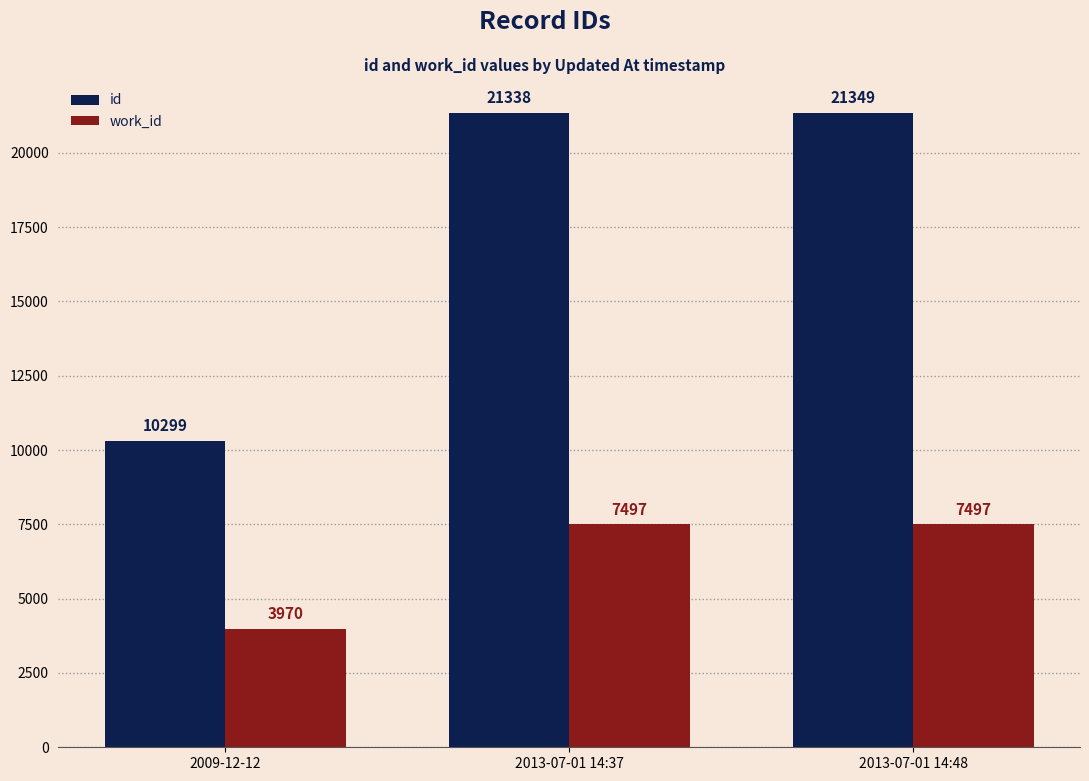

Reading left to right, list all the values displayed in this chart.

id: 2009-12-12=10299	2013-07-01 14:37=21338	2013-07-01 14:48=21349
work_id: 2009-12-12=3970	2013-07-01 14:37=7497	2013-07-01 14:48=7497